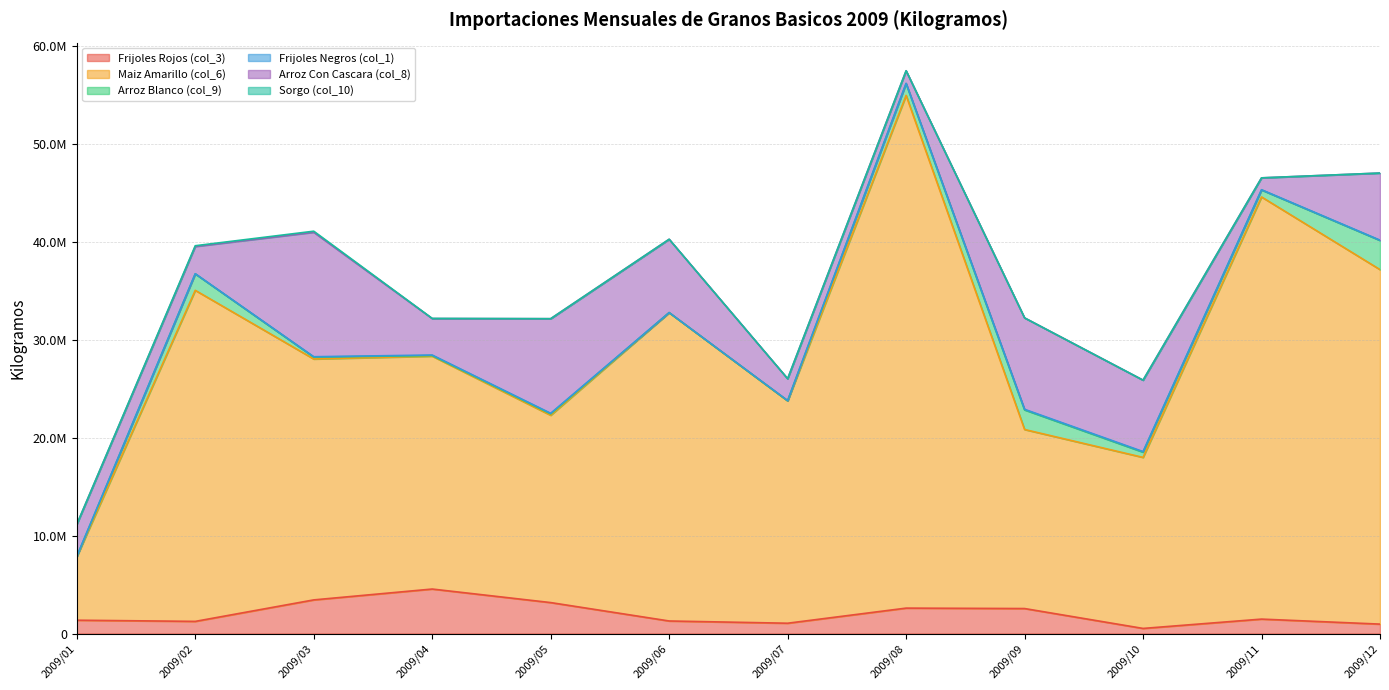

What is the sum of all Sorgo (col_10) values?

191616.5